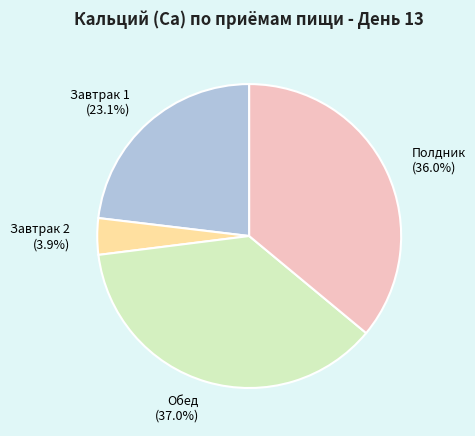

Rank the categories by value from highest to lowest.

Обед (37.0%), Полдник (36.0%), Завтрак 1 (23.1%), Завтрак 2 (3.9%)